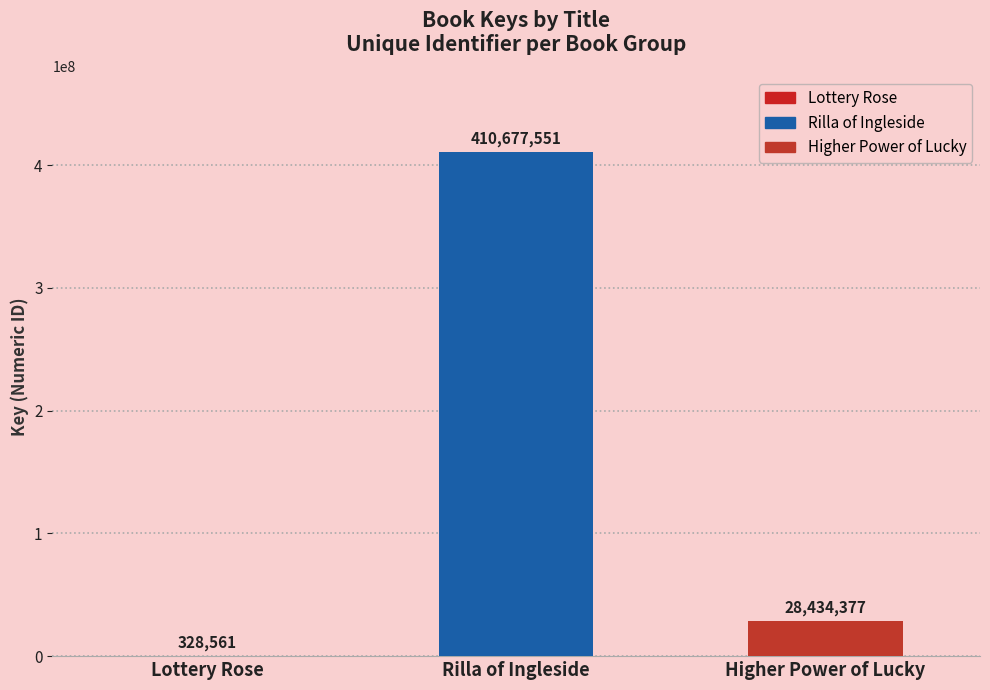

Which has a higher value, Rilla of Ingleside or Higher Power of Lucky?

Rilla of Ingleside